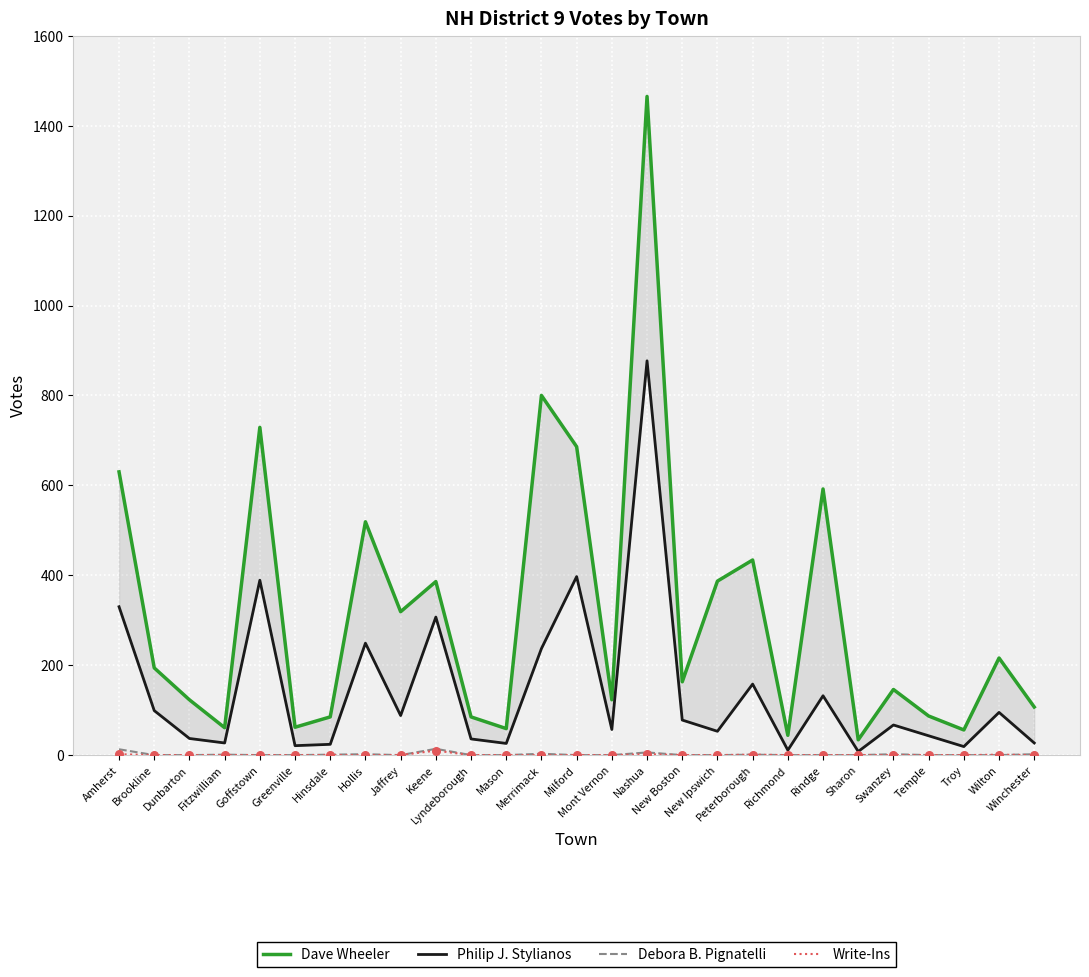

Which series has the largest total across all categories?

Dave Wheeler